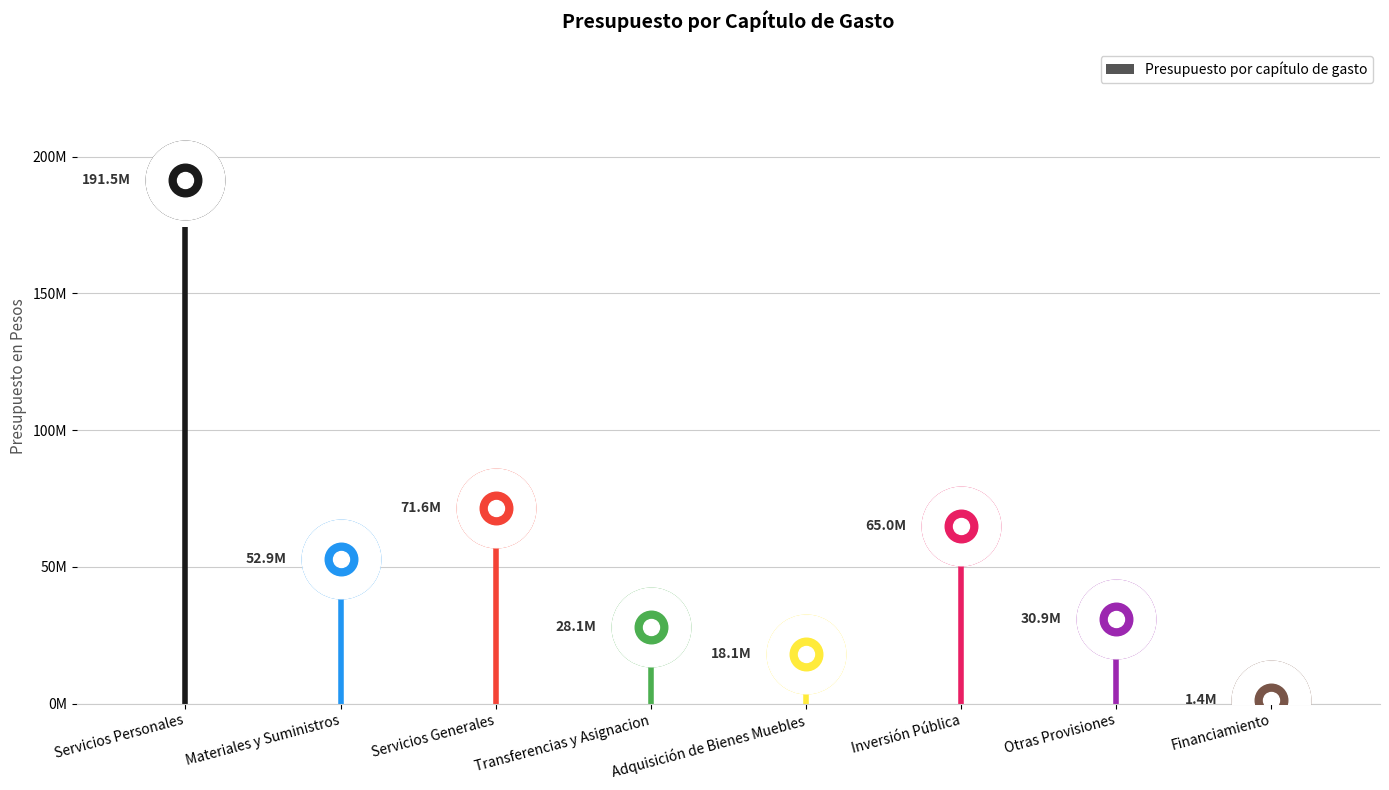

Approximately how many times larger is the value at Inversión Pública compared to Servicios Generales?

0.9